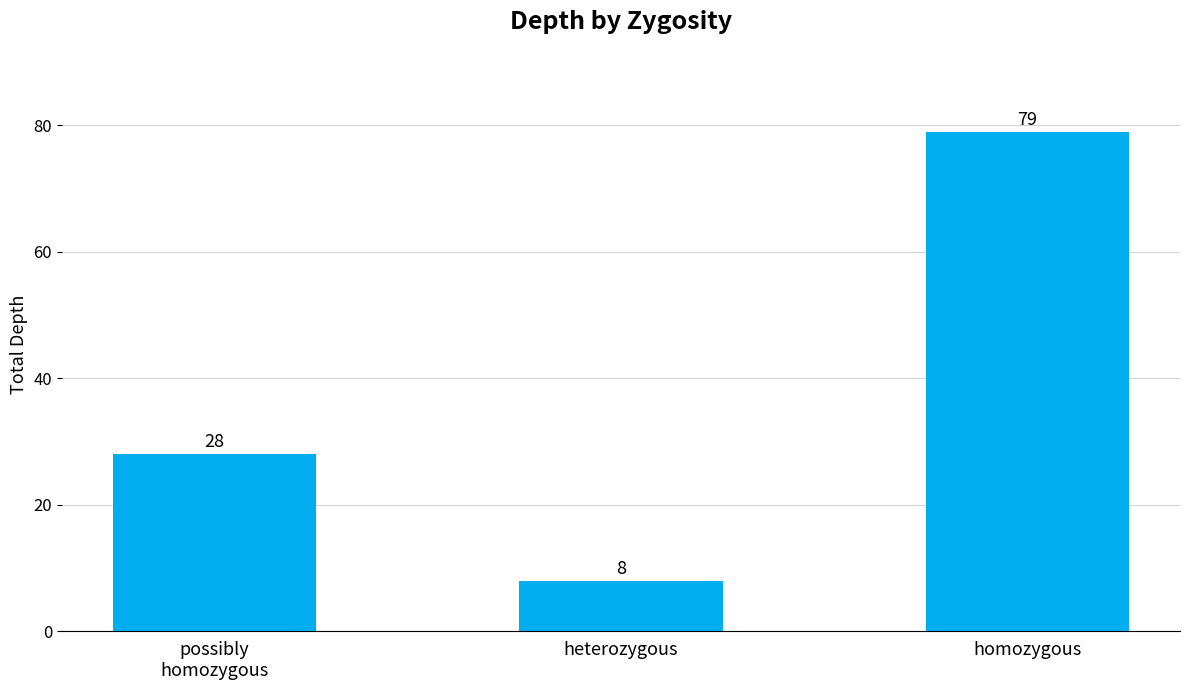

Reading left to right, transcribe all the data shown in this chart.

possibly
homozygous=28	heterozygous=8	homozygous=79